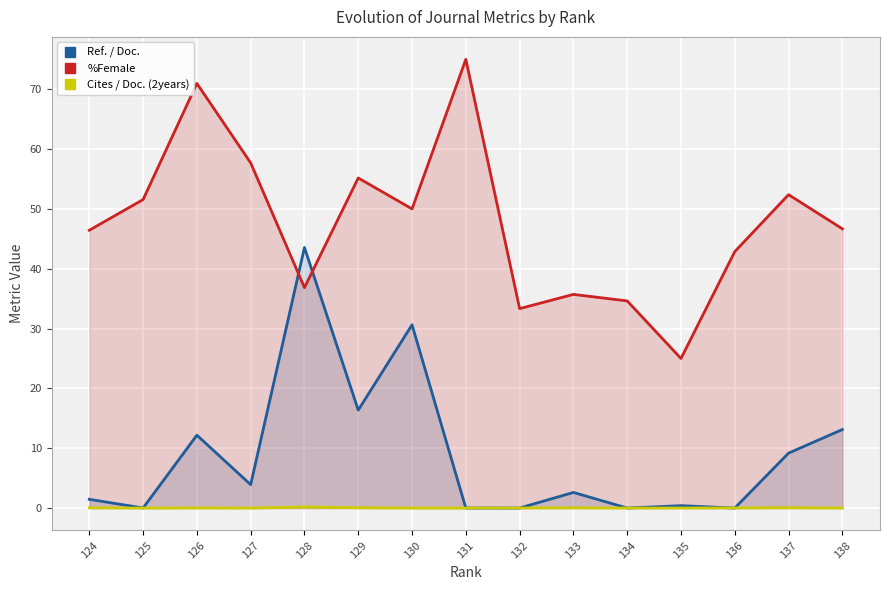

After their last crossing, which series has the higher values: %Female or Ref. / Doc.?

%Female